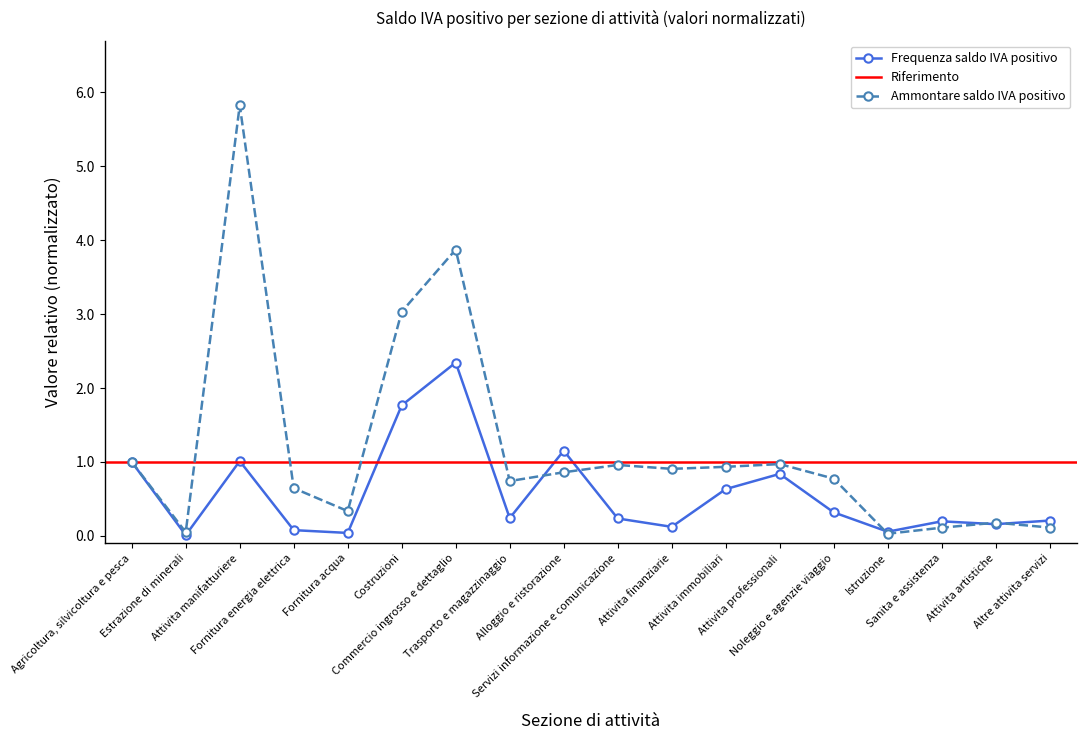

What is the difference between the maximum and minimum values in the Frequenza saldo IVA positivo series?

2.3